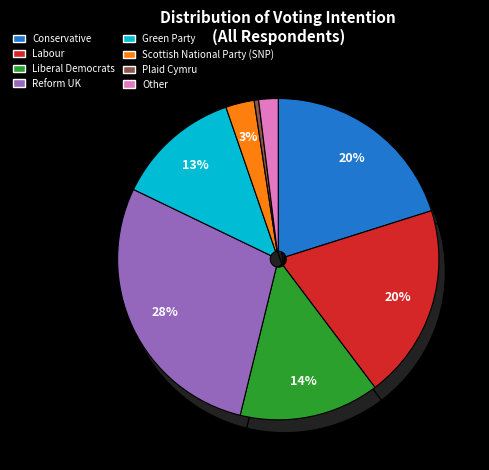

To the nearest percent, what percentage of the pie is Other?

2%